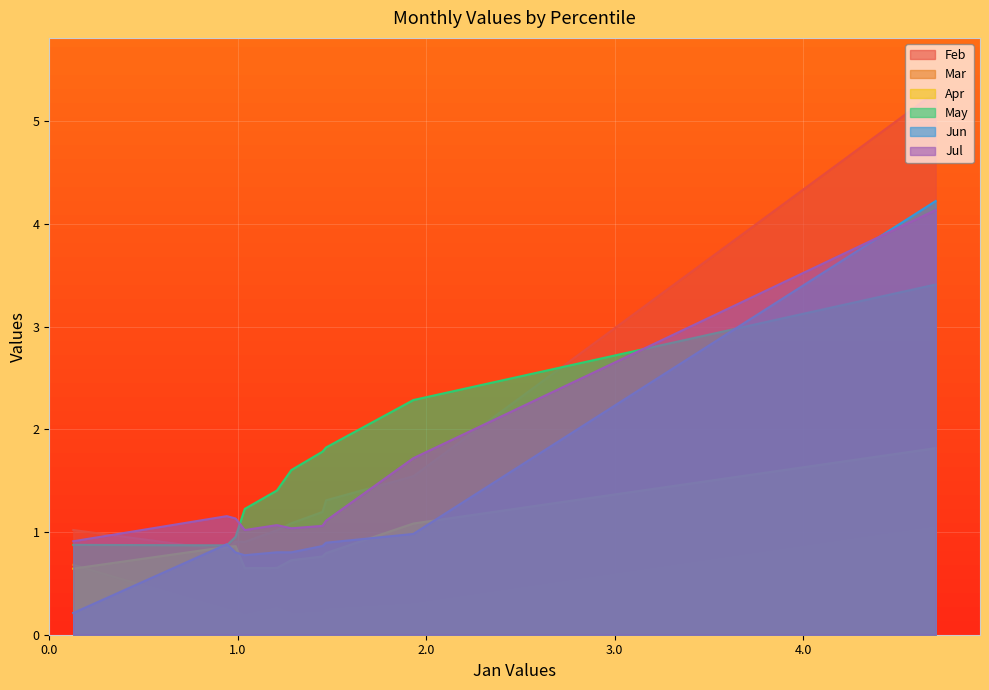

How many intersections are there between Jun and Mar?

1